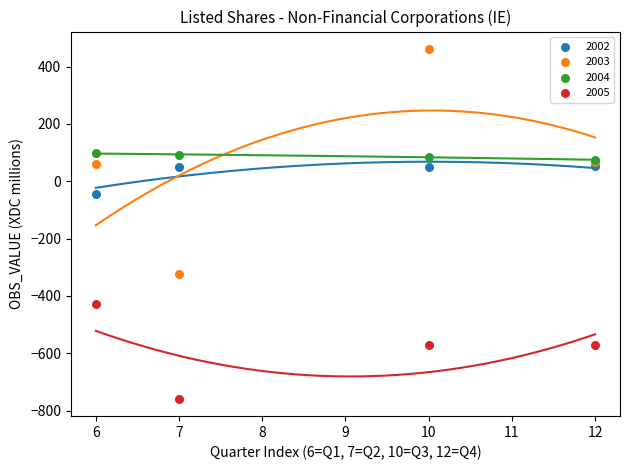

Across all series, what Y value is closest to -148?

-43